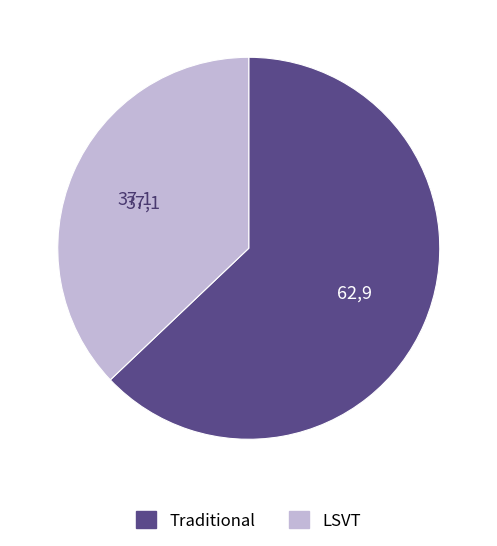

Is it true that Traditional is 63% of the pie?

True